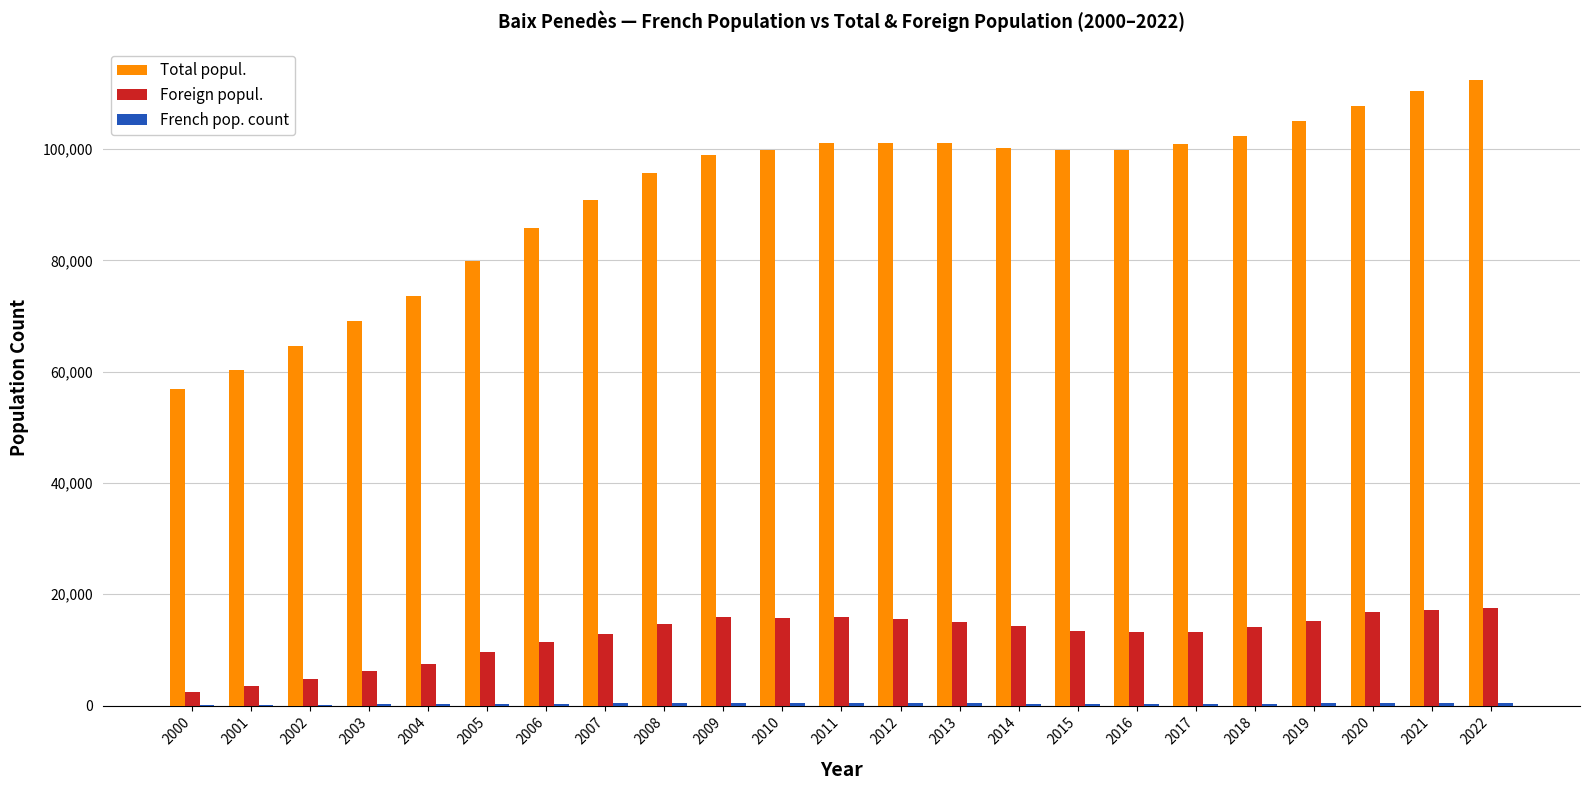

The value of Foreign popul. at 2011 is 15872. True or false?

True